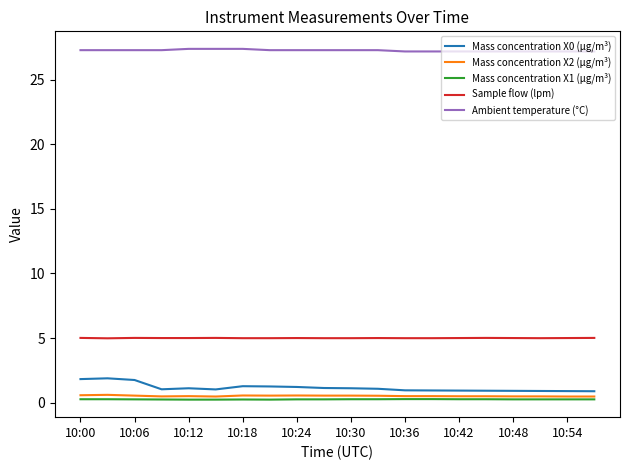

What is the maximum value shown in the chart?

27.4